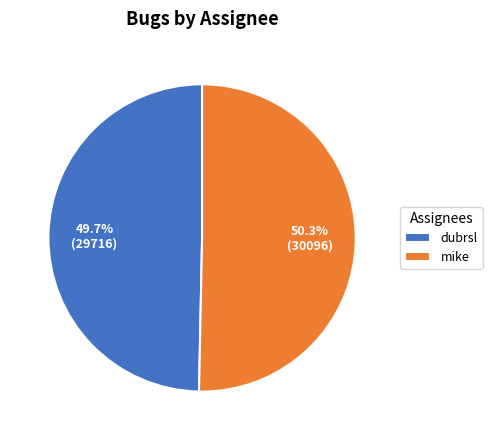

To the nearest percent, what is the difference between the mike and dubrsl slice percentages?

1%